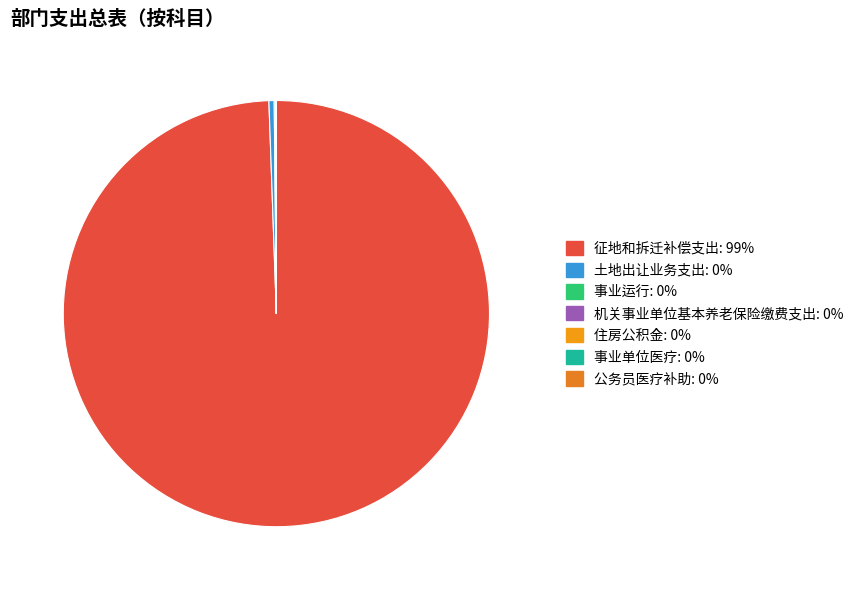

True or false: 征地和拆迁补偿支出 accounts for 99% of the total.

True